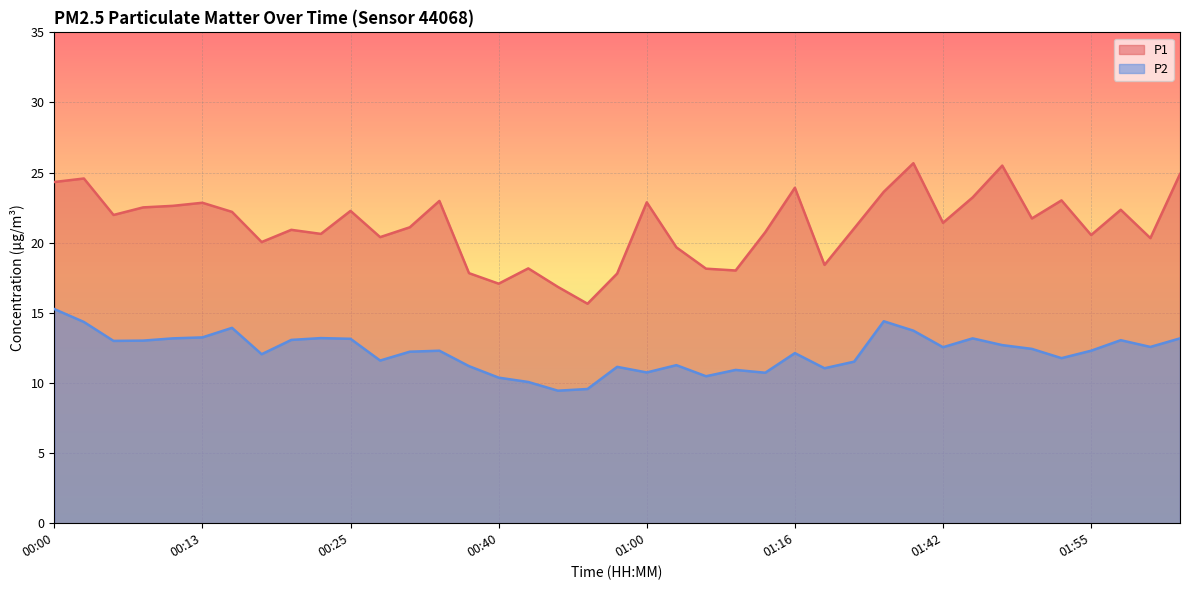

True or false: P1 has a value of 22.9 at 01:00.

True